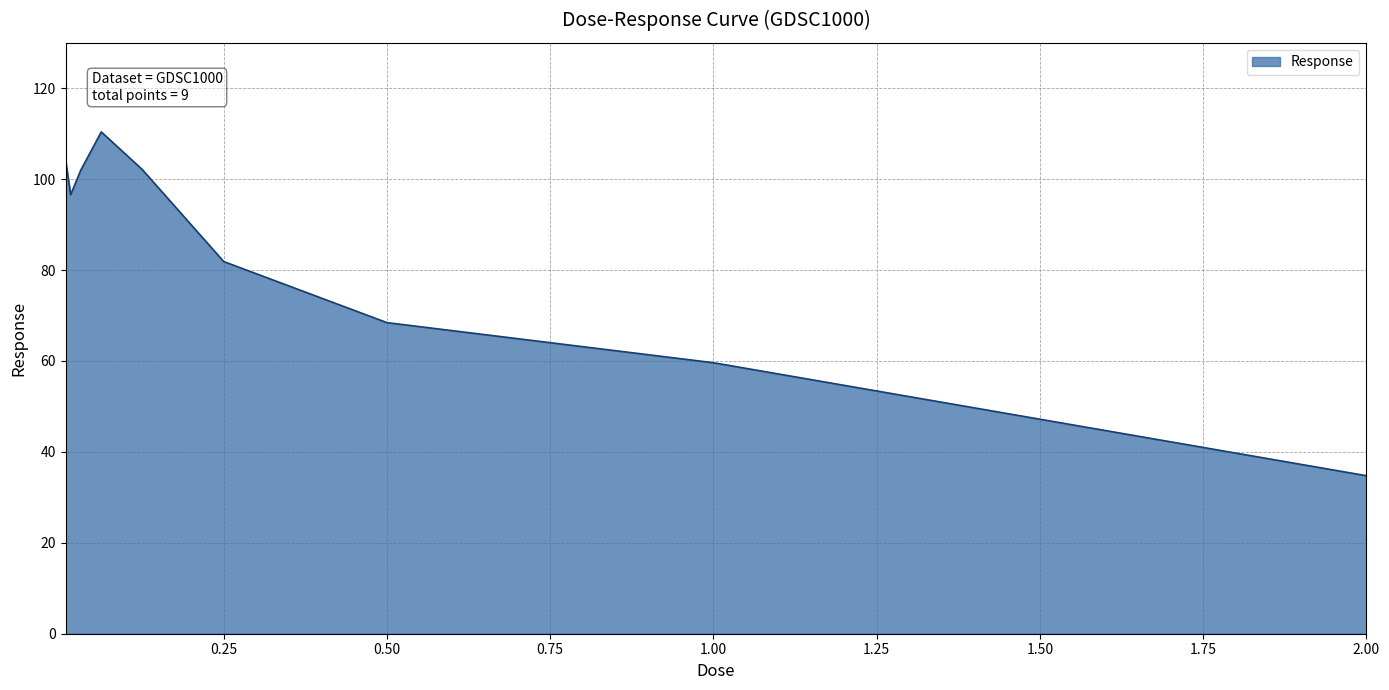

What is the difference between the maximum and minimum values?

75.6